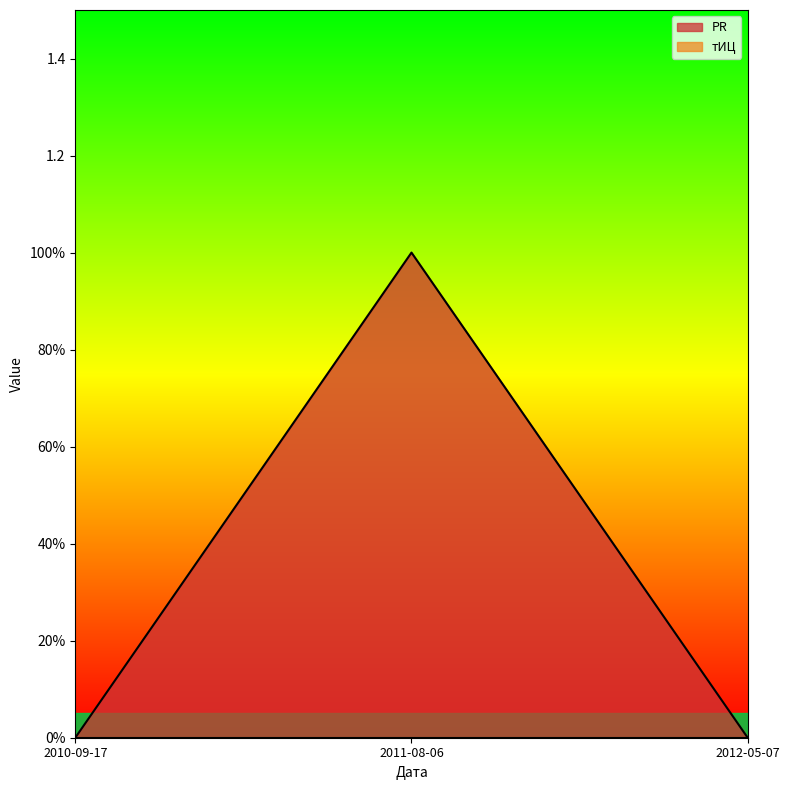

How many data points are above 0?

1